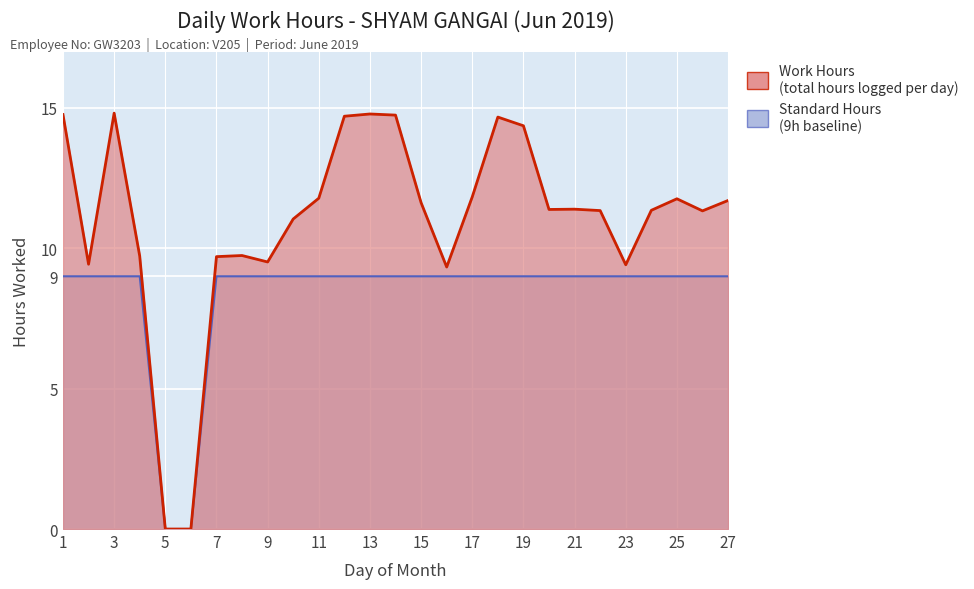

At 25, list the series in order from largest to smallest.

Work Hours, Standard Hours